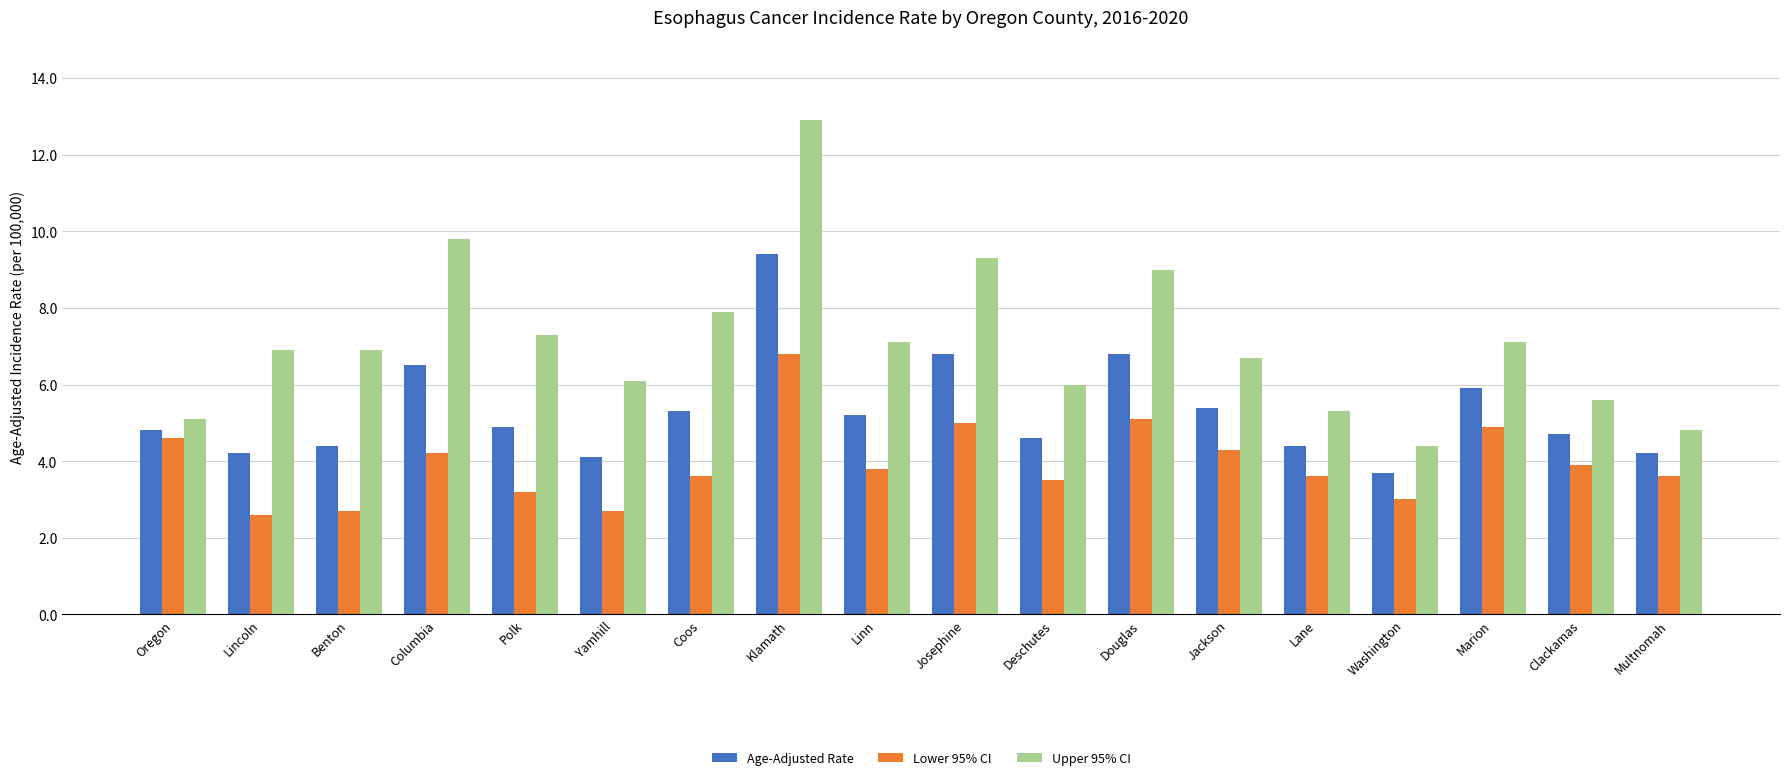

How many values in the Age-Adjusted Rate series exceed 4?

17